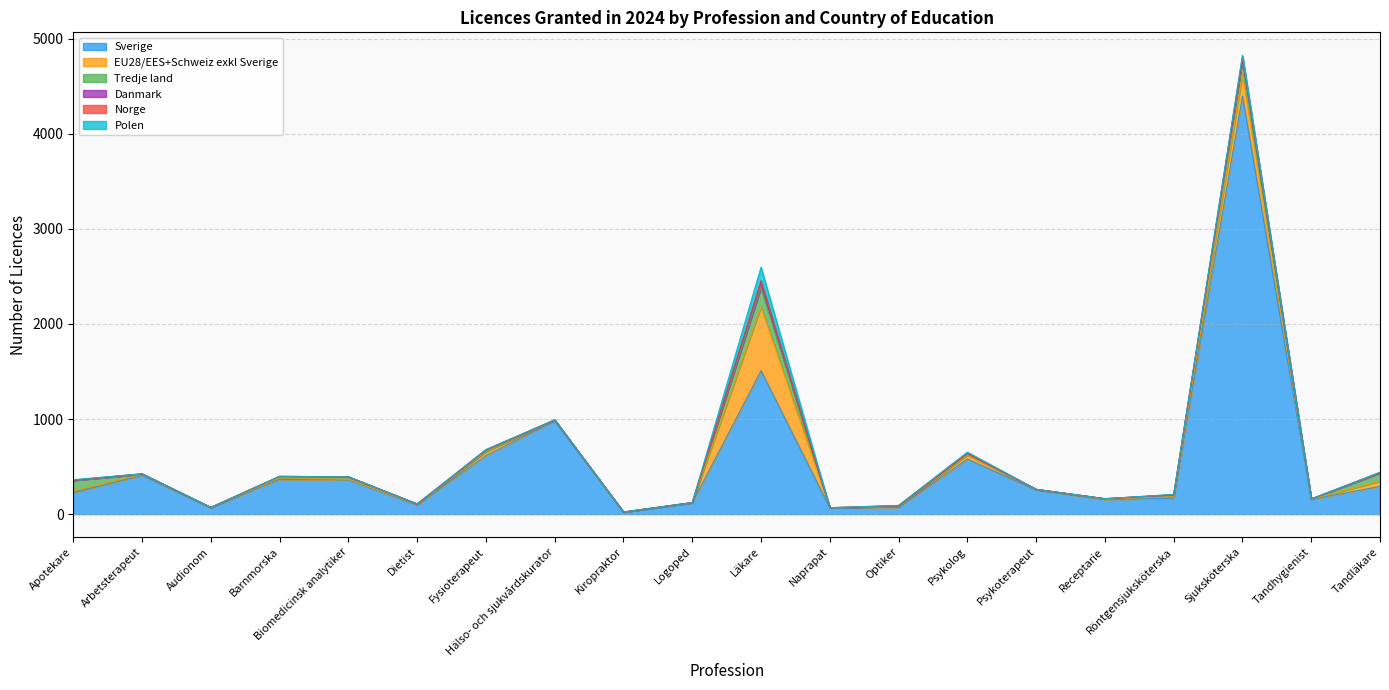

True or false: EU28/EES+Schweiz exkl Sverige and Sverige intersect in this chart.

False